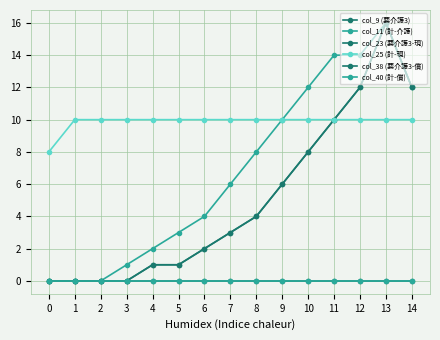

At which category is the sum across all series the highest?

13